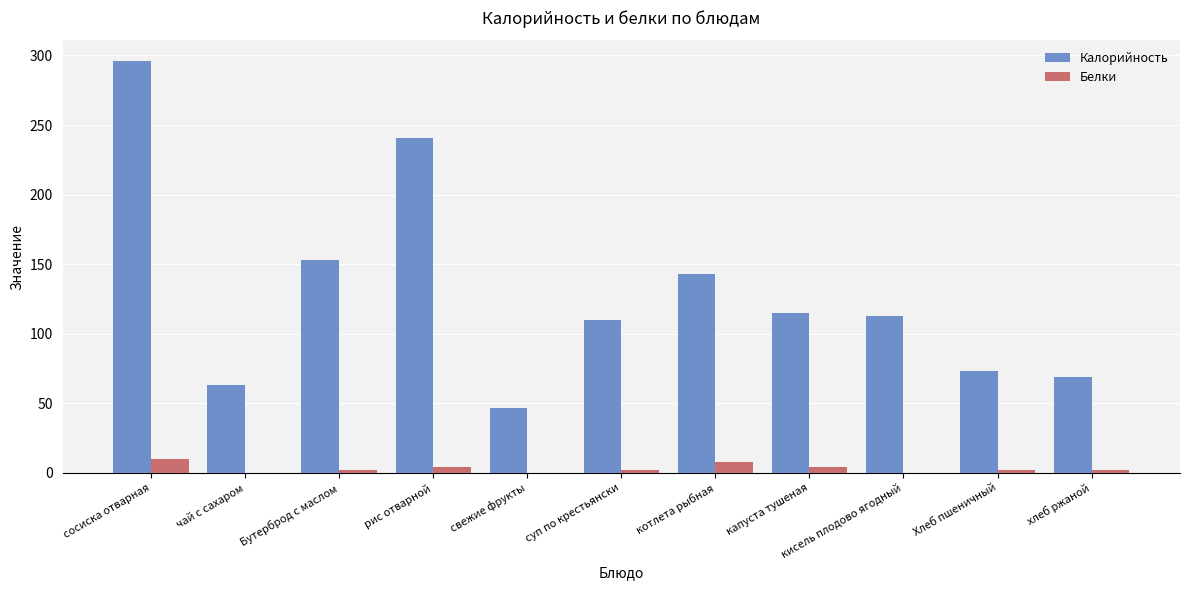

Which series has the largest total across all categories?

Калорийность